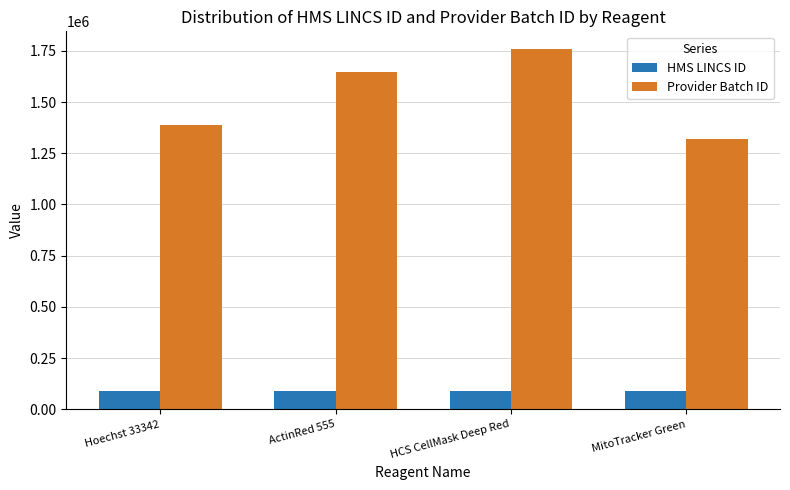

Which series has the largest total across all categories?

Provider Batch ID